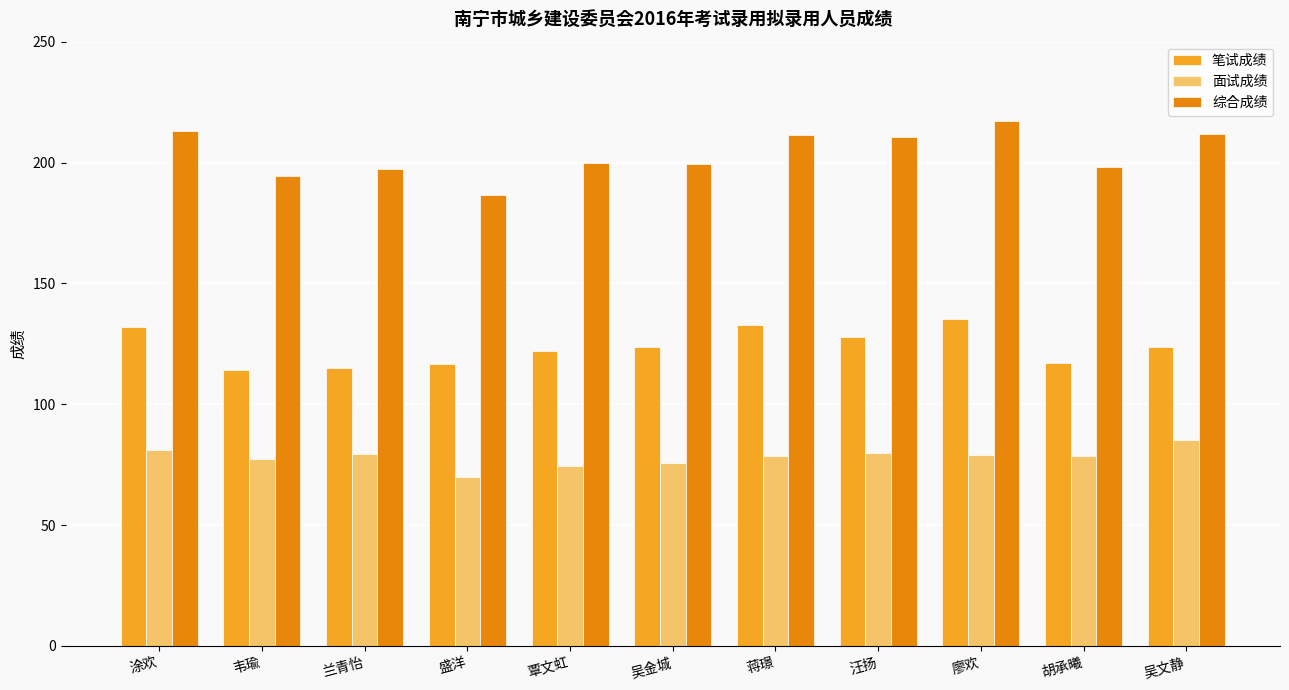

What is the difference between the maximum and second lowest values in the 面试成绩 series?

11.0